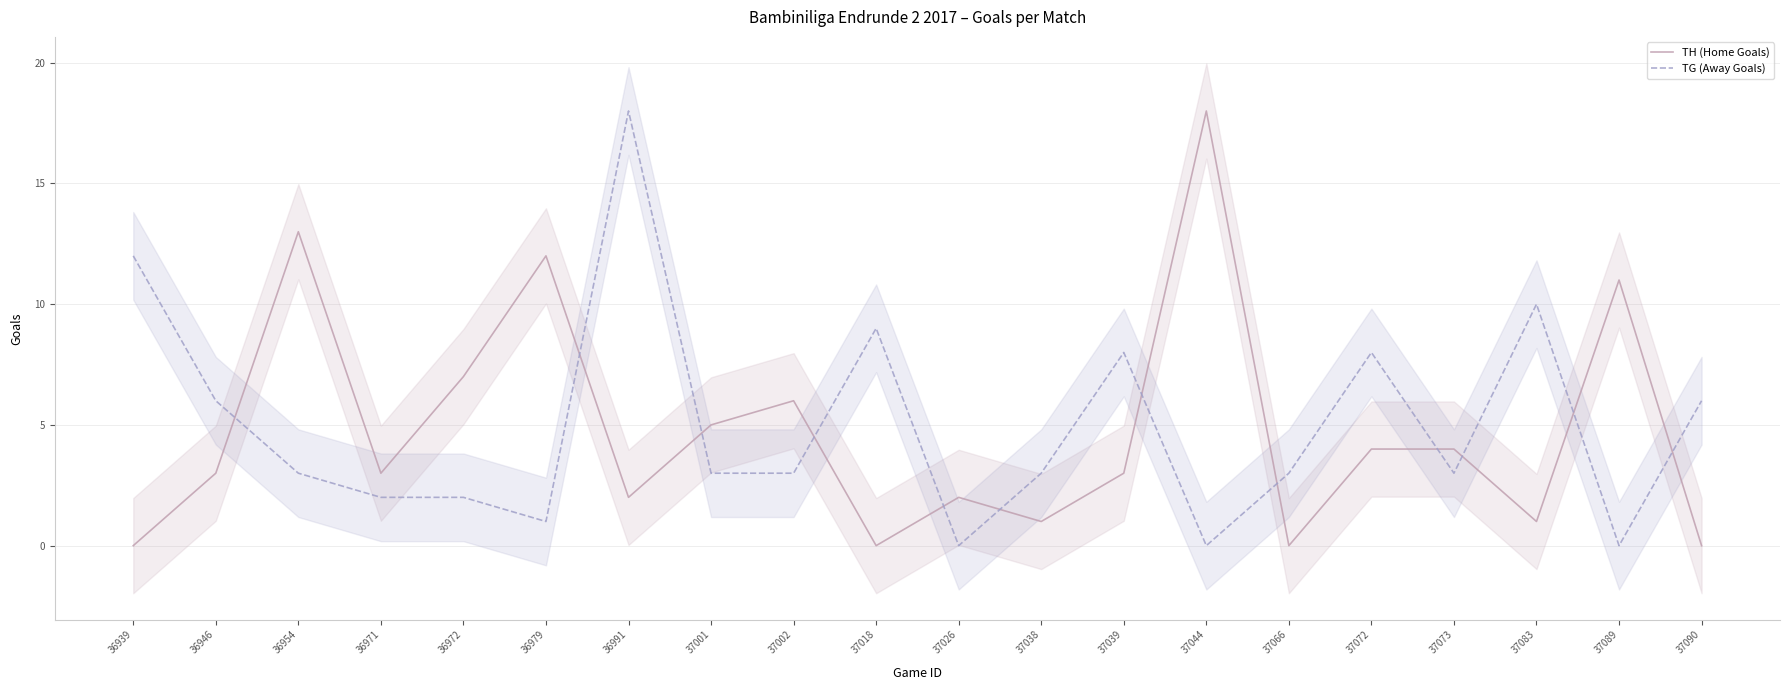

What is the difference between the TG (Away Goals) values at 36954 and 36972?

1